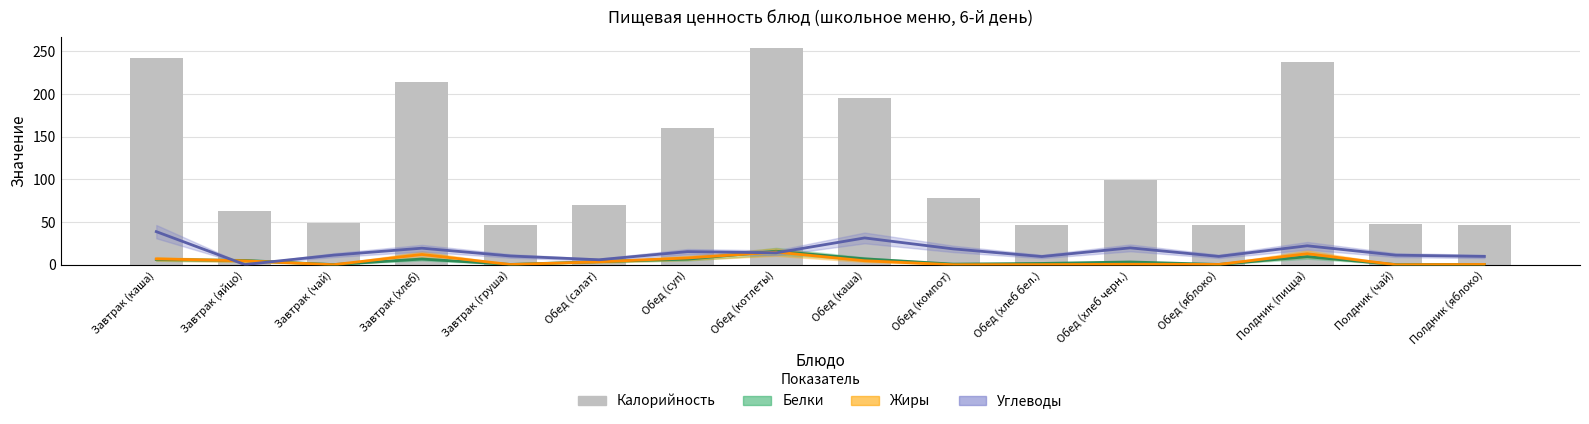

What is the maximum value shown in the chart?

254.4